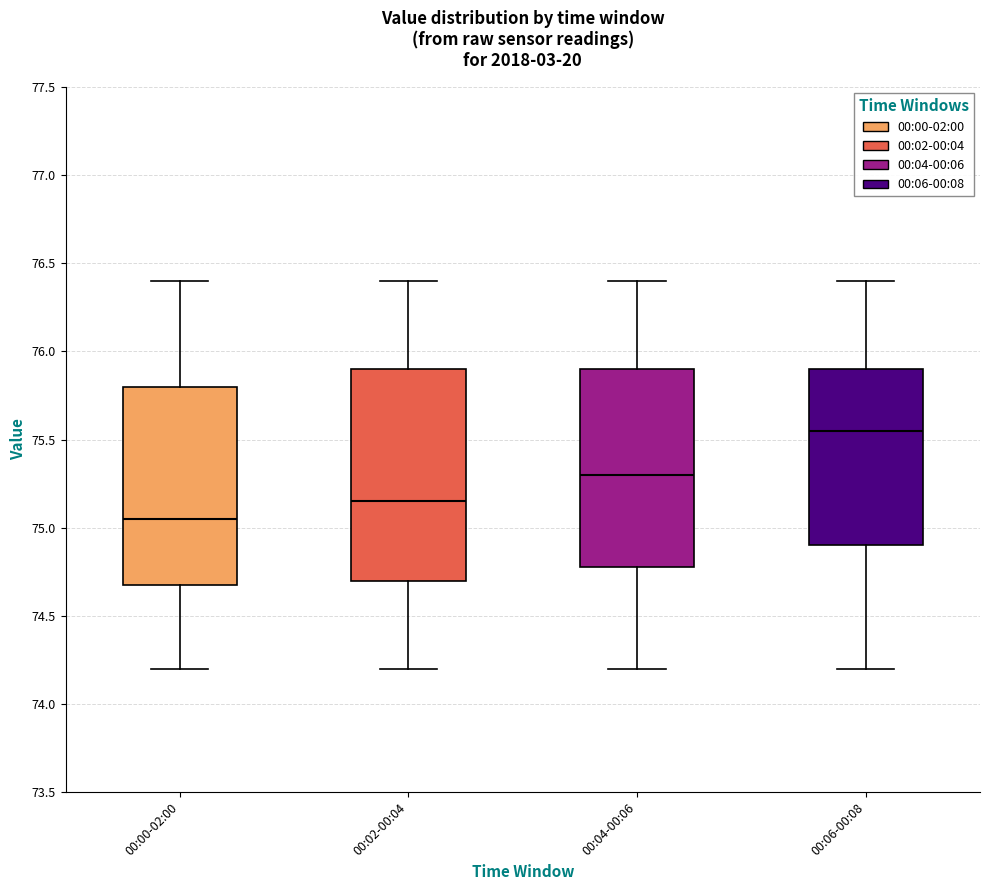

Reading left to right, read every box against the y-axis: the position of its median line, the range the box covers, and the ends of its whiskers. The values are not printed on the chart, so give them approximately, as read against the axis.

00:00-02:00: median 75.05, box 74.70 to 75.80, whiskers 74.20 to 76.40
00:02-00:04: median 75.15, box 74.70 to 75.90, whiskers 74.20 to 76.40
00:04-00:06: median 75.30, box 74.80 to 75.90, whiskers 74.20 to 76.40
00:06-00:08: median 75.55, box 74.90 to 75.90, whiskers 74.20 to 76.40